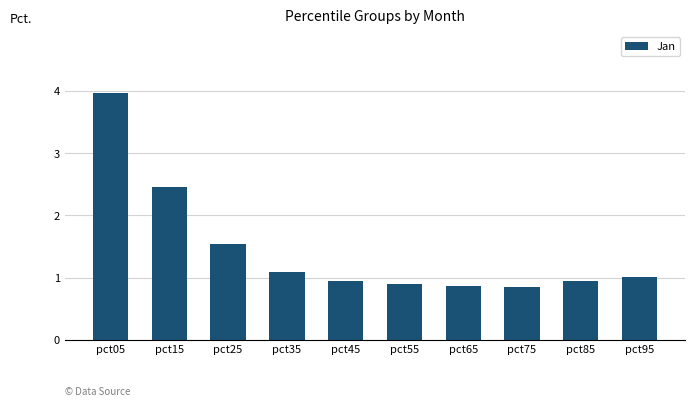

The chart shows a value of 0.9 at pct45. True or false?

True